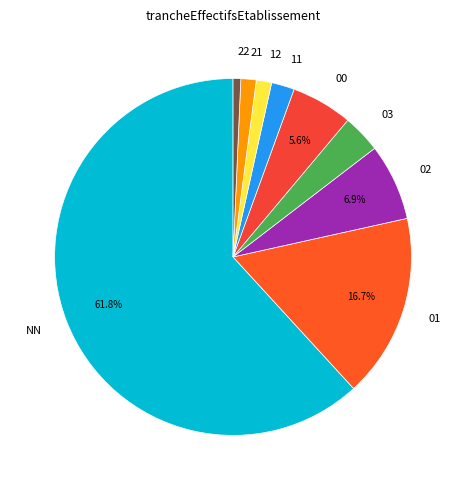

Which category accounts for the majority?

NN